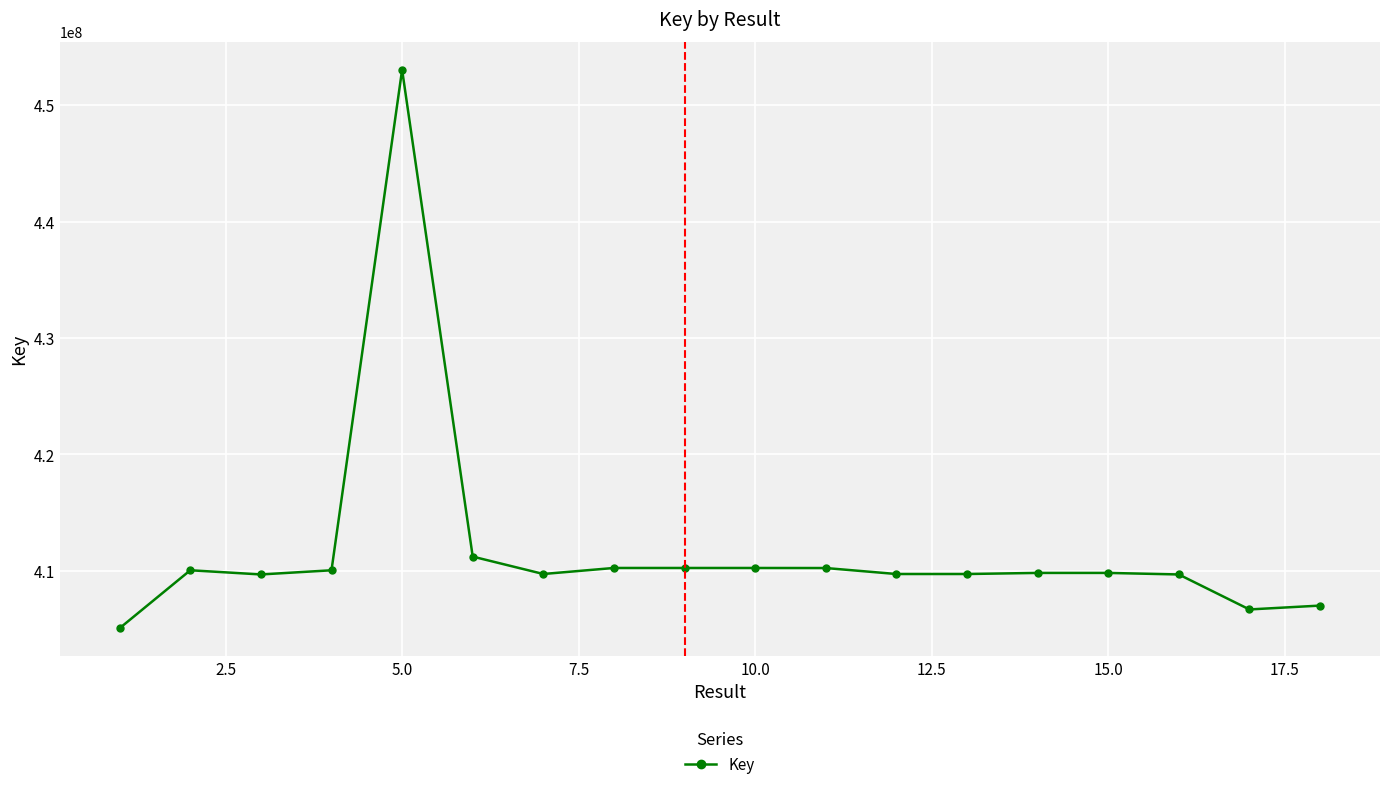

What is the maximum value shown in the chart?

453038445